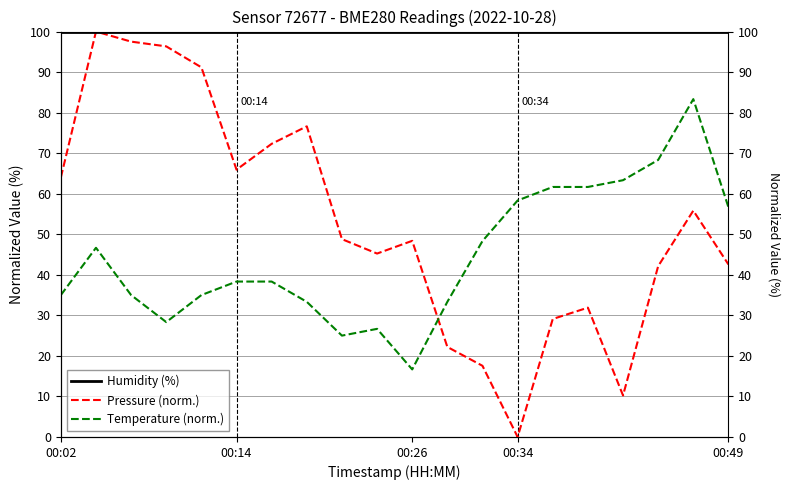

Rank the series at 8 from lowest to highest value.

Temperature (norm.), Pressure (norm.), Humidity (%)